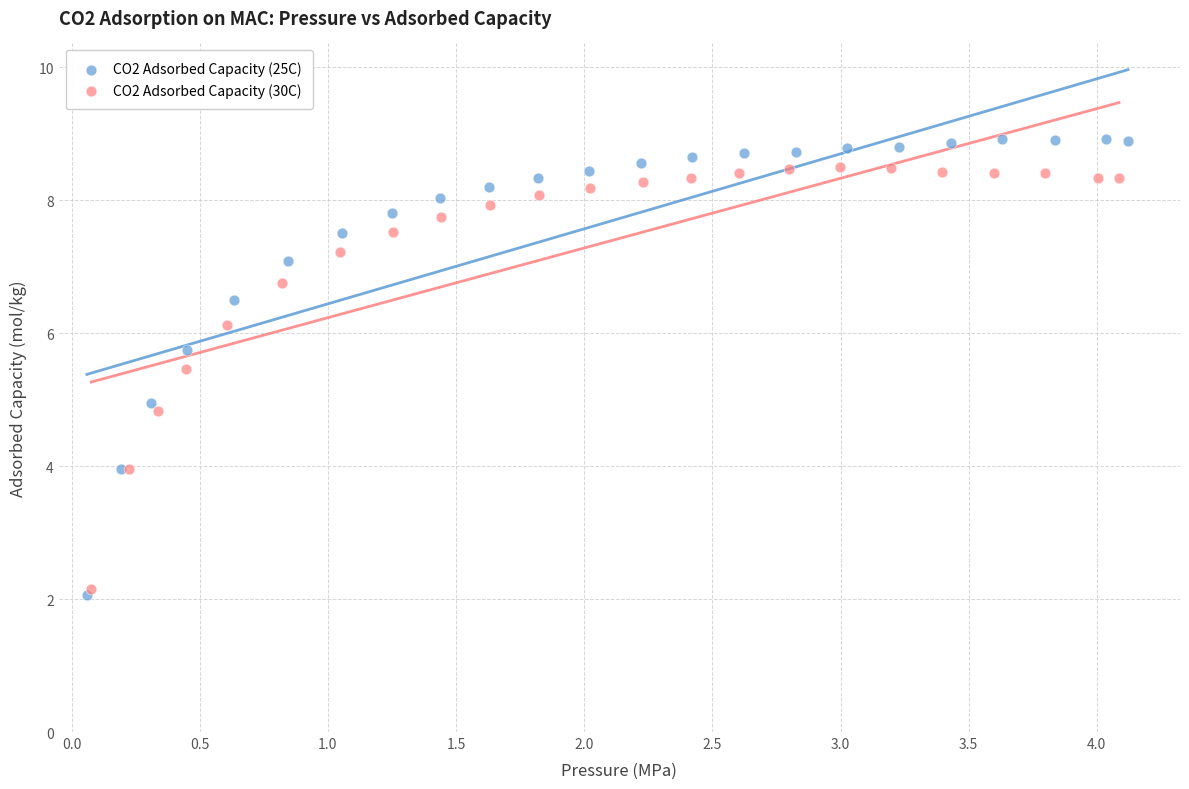

Which series reaches the maximum Y coordinate?

CO2 Adsorbed Capacity (25C)